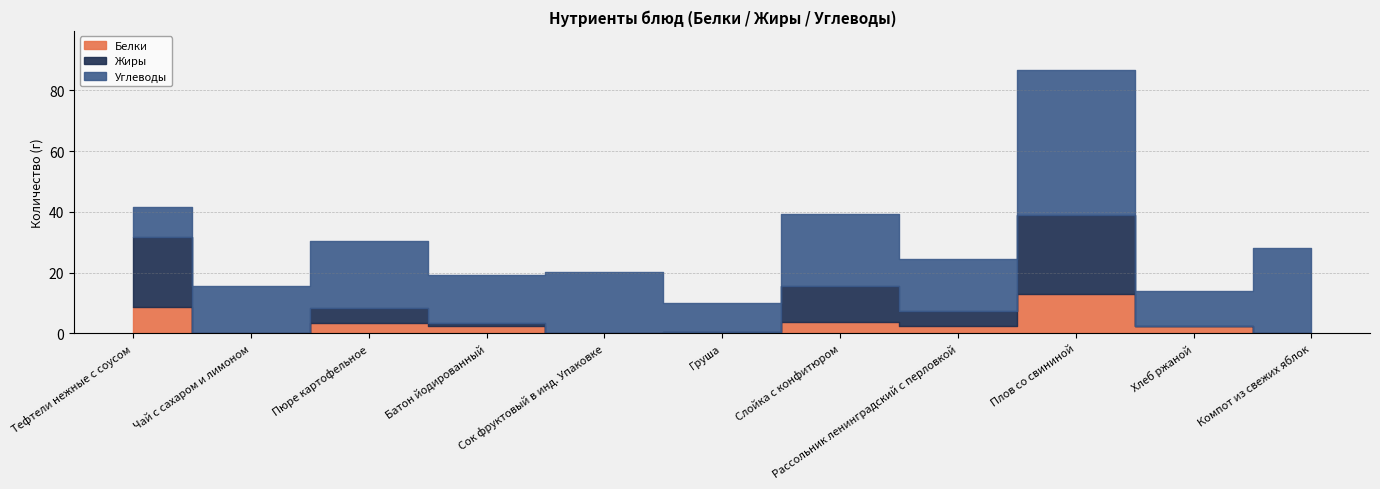

How many values in the Белки series exceed 2?

7